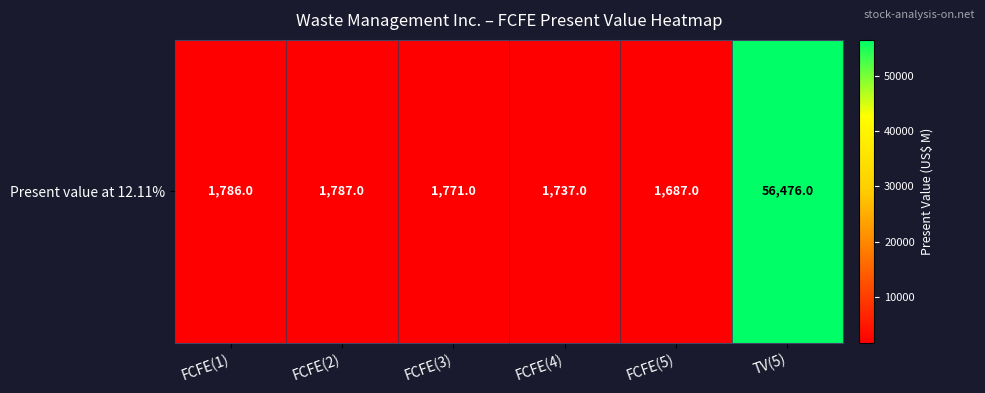

What is the ratio of the value at FCFE(4) to the value at FCFE(1)?

1.0